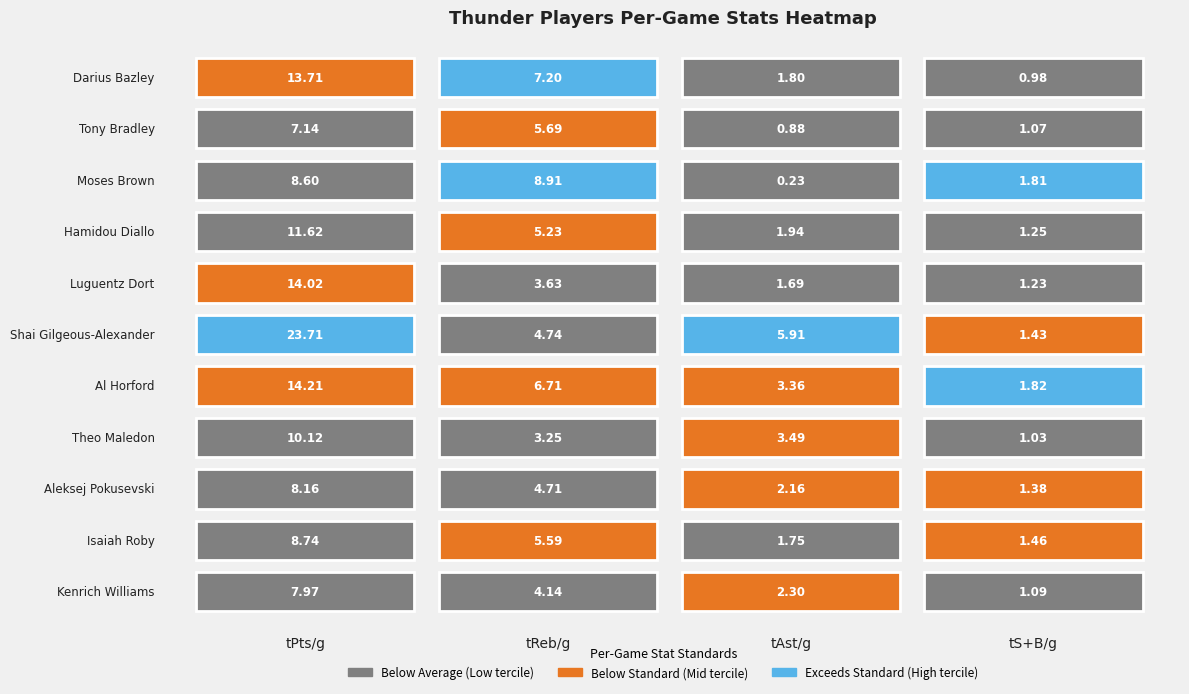

At which label does Kenrich Williams reach its peak?

tPts/g